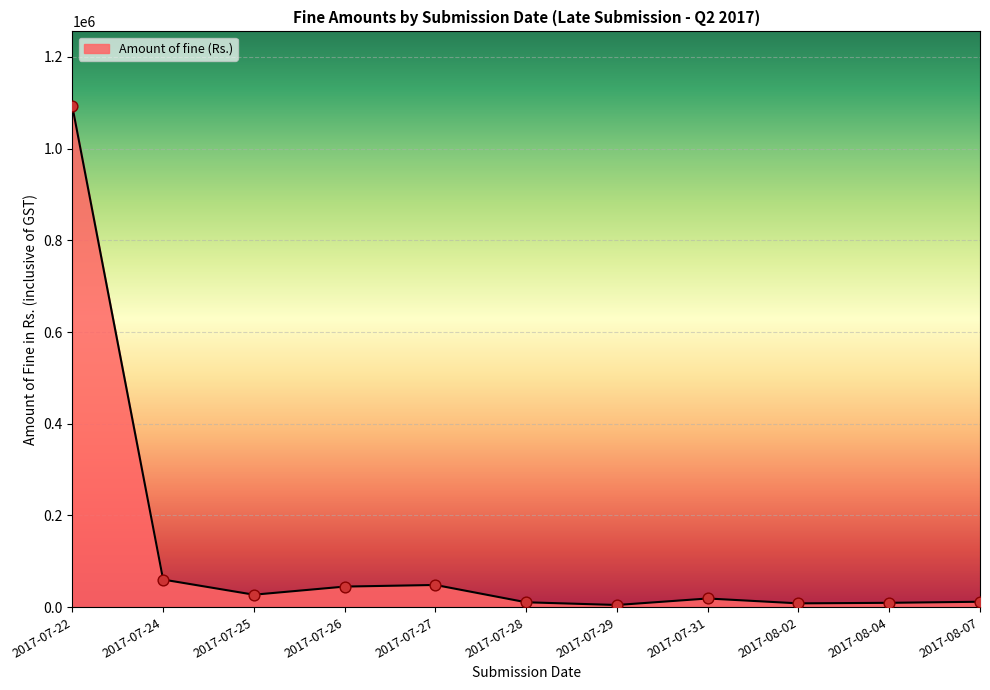

What is the change in value from 2017-07-22 to 2017-07-25?

-1064607.8